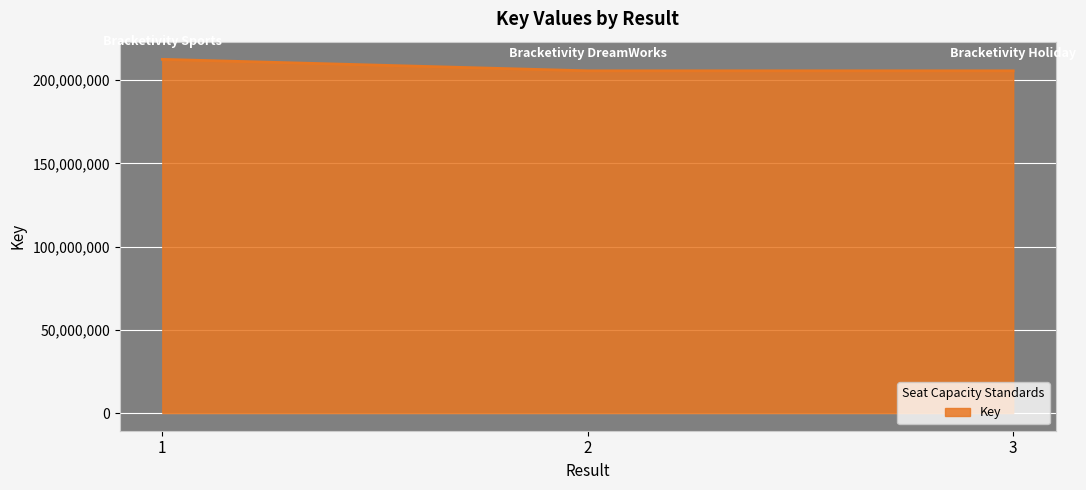

What is the sum of all values?

623636899